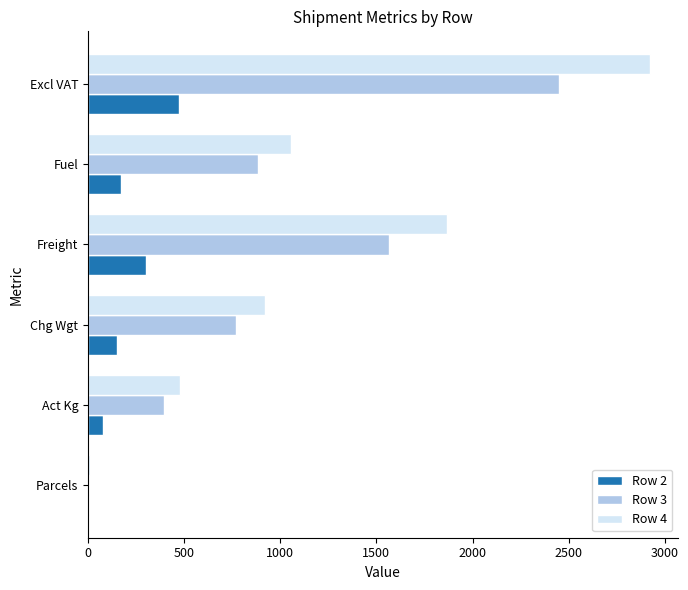

At which category is the sum across all series the highest?

Excl VAT